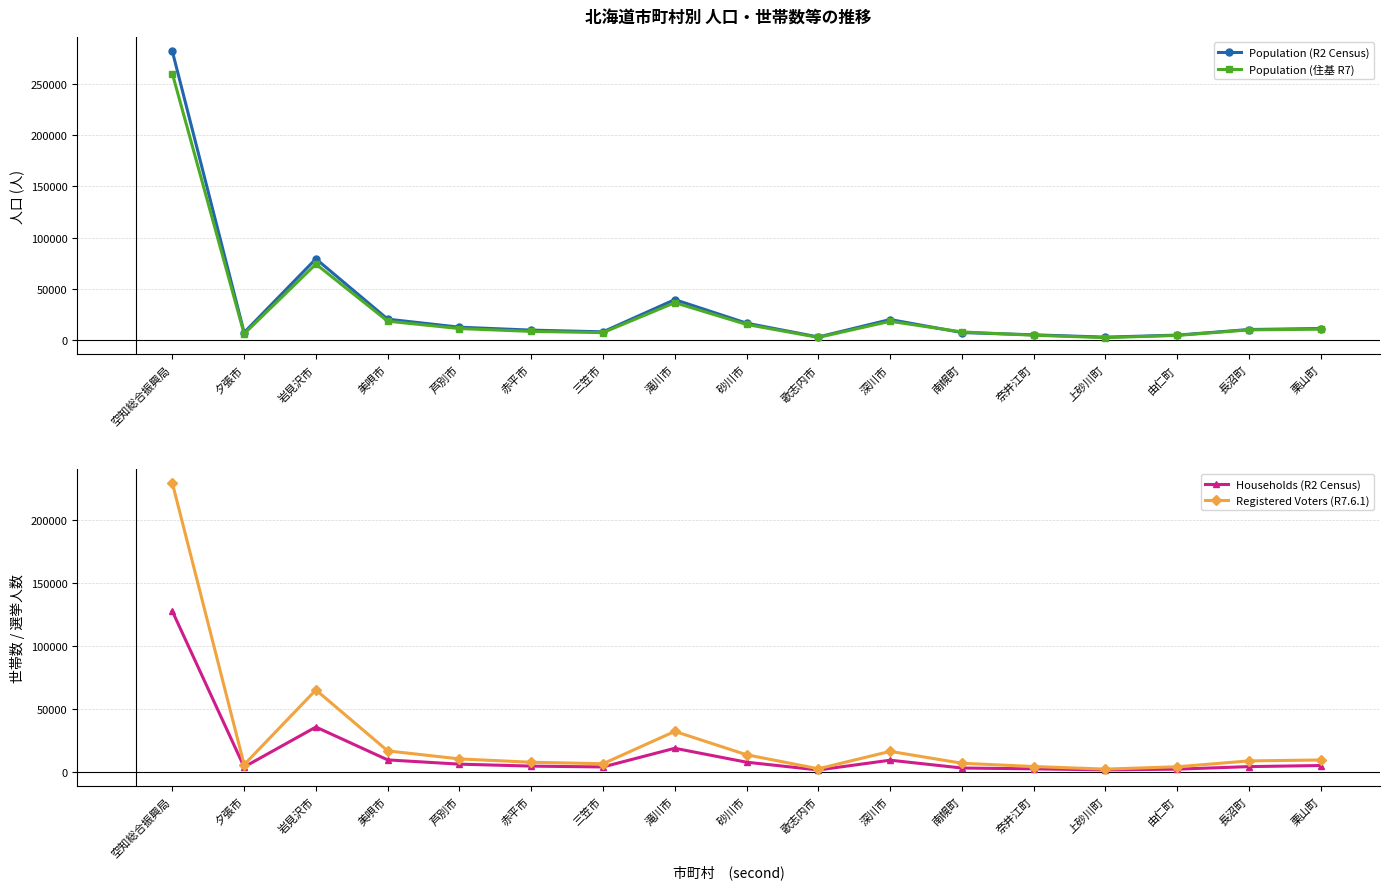

What is the lowest value of the Population (R2 Census) series?

2841